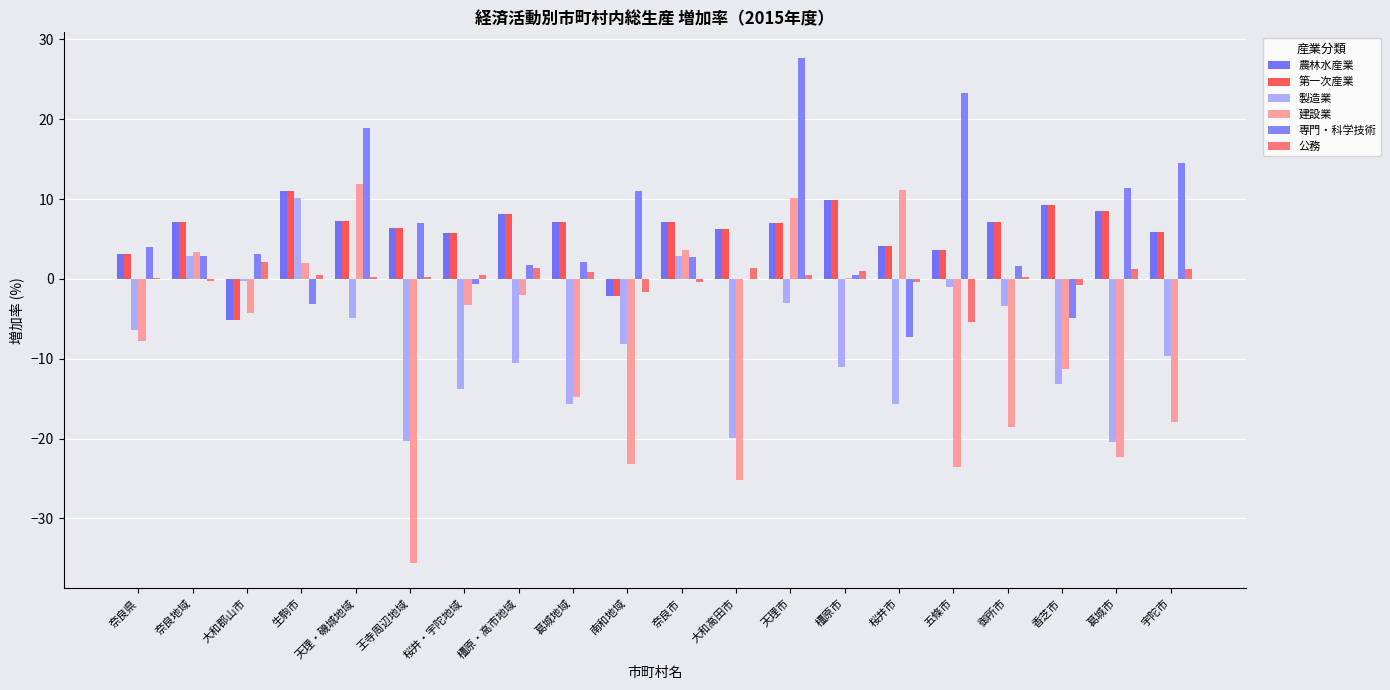

What position from the right is 葛城市?

2